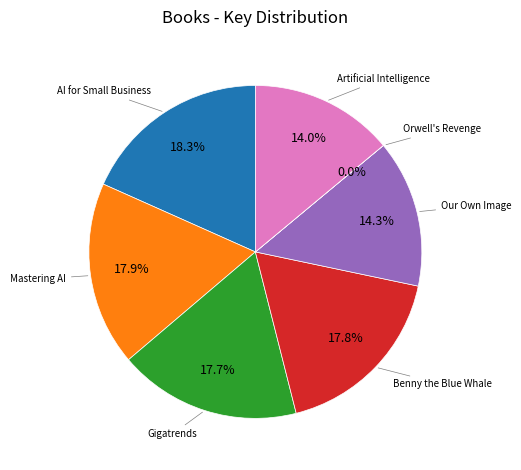

Is there a majority slice in this chart?

No